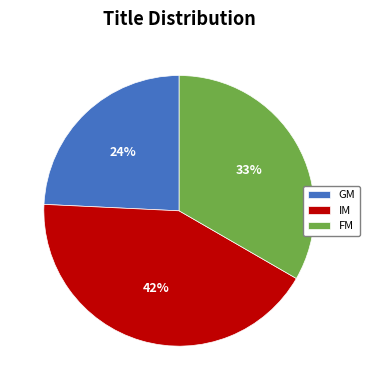

Does any single category account for the majority?

No